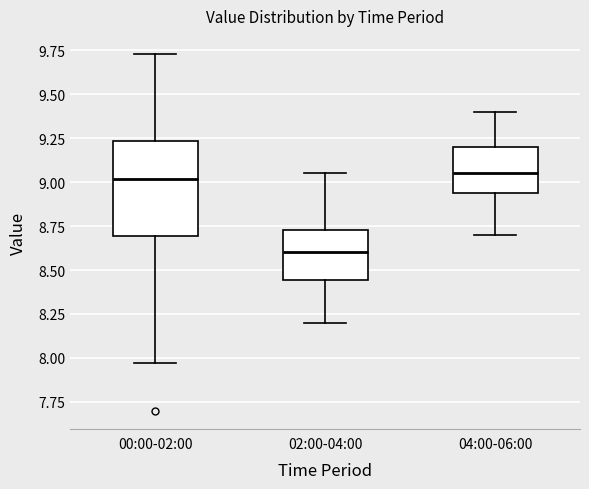

Where does the median line of the box for 02:00-04:00 sit on the y-axis? The values are not printed on the chart, so give them approximately, as read against the axis.

8.60